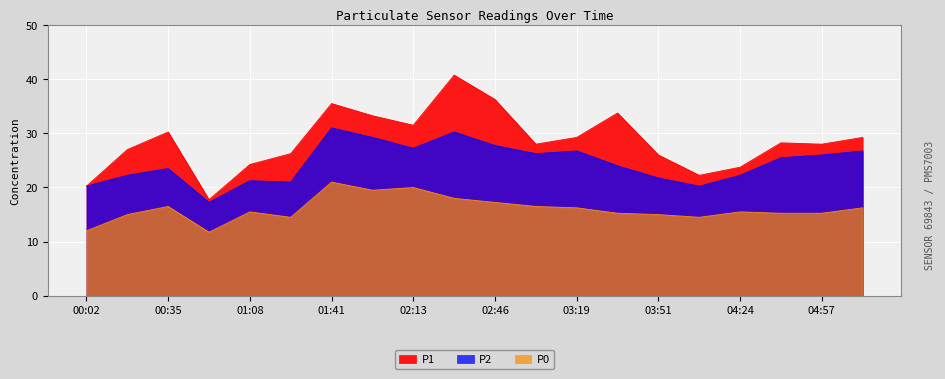

At which category does P1 reach its first local peak?

00:35